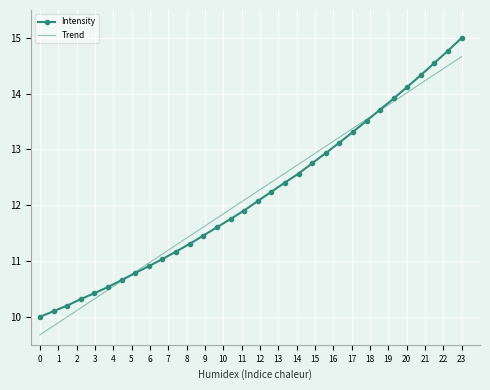

What is the maximum value shown in the chart?

15.0